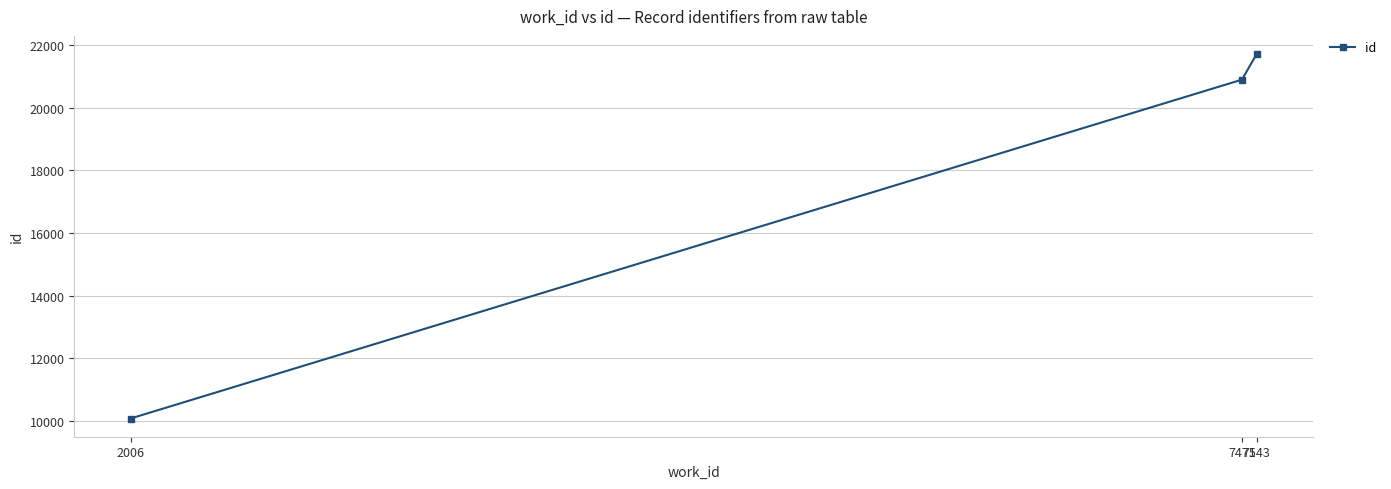

How many data points does each series have?

3